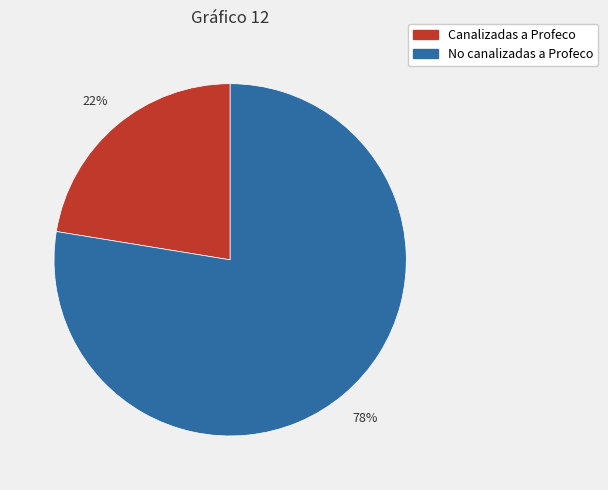

Between Canalizadas a Profeco and No canalizadas a Profeco, which is larger?

No canalizadas a Profeco